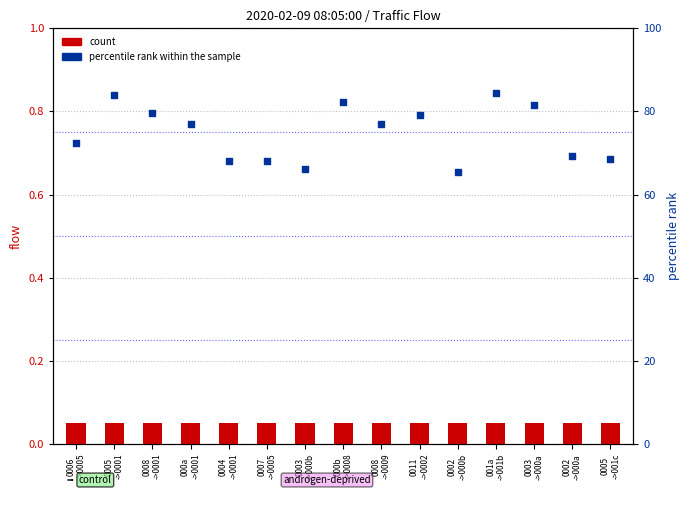

Which series contains the highest Y value?

percentile rank within the sample